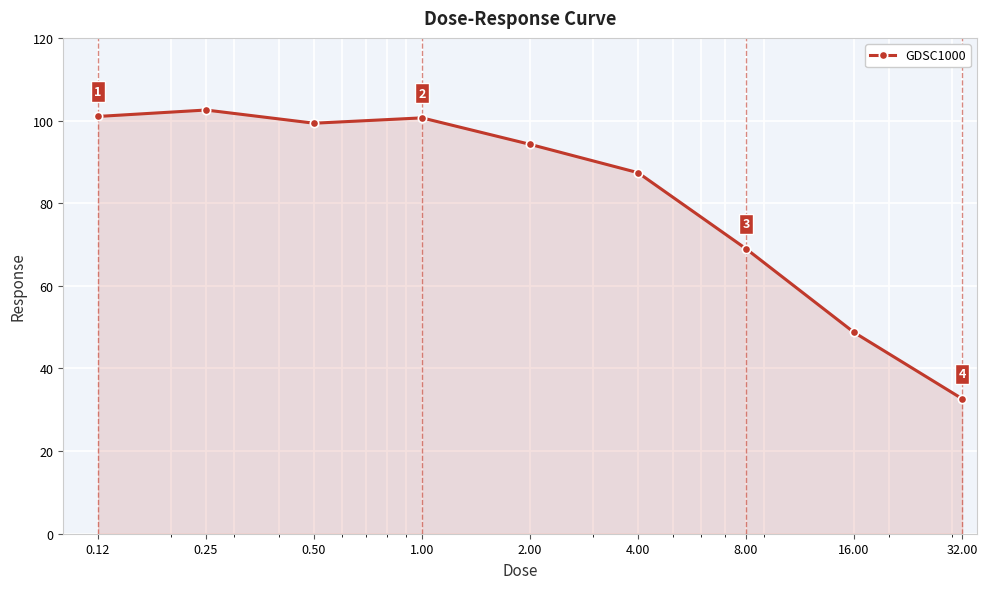

What is the difference between the maximum and minimum values?

69.9